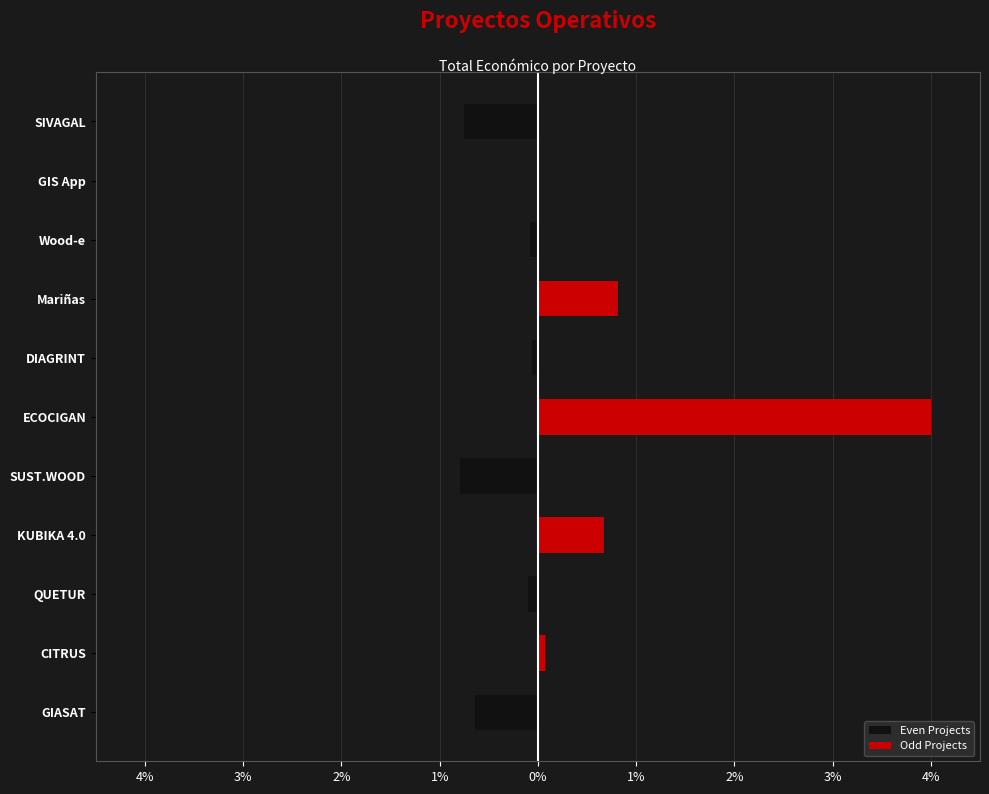

What is the value of the Odd Projects bar at the 4th from the left?

0.7